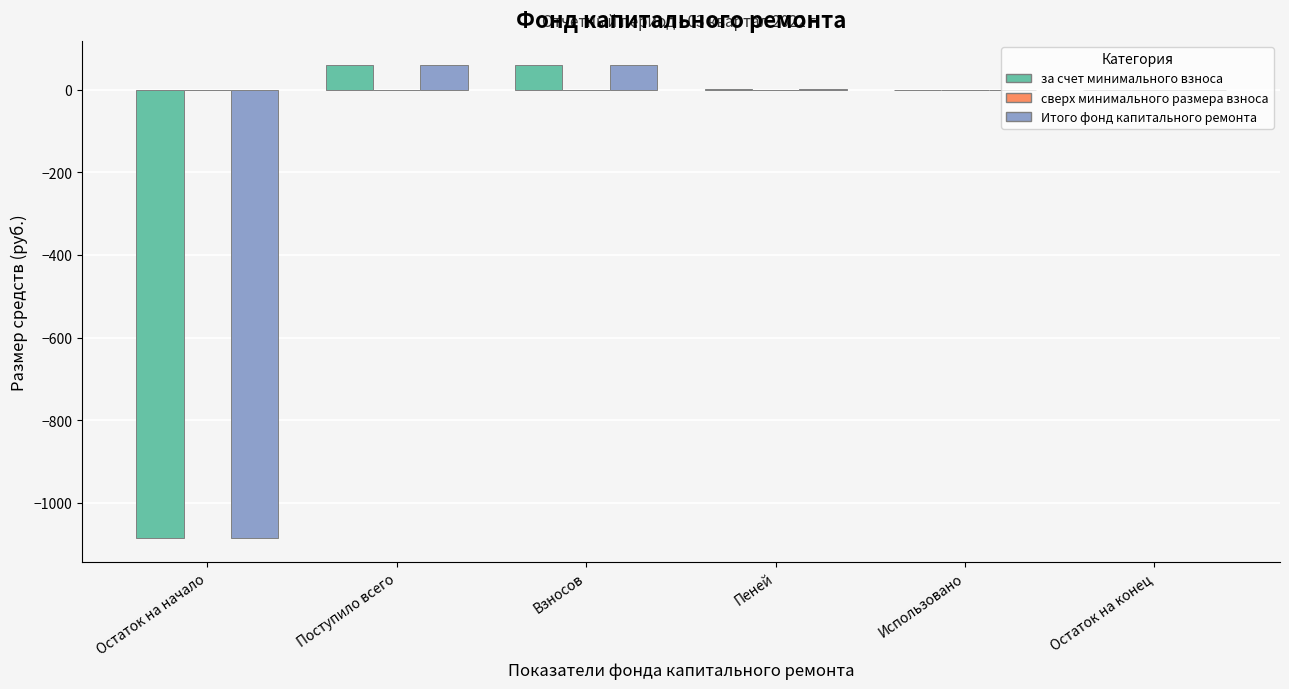

What is the maximum value shown in the chart?

60.6